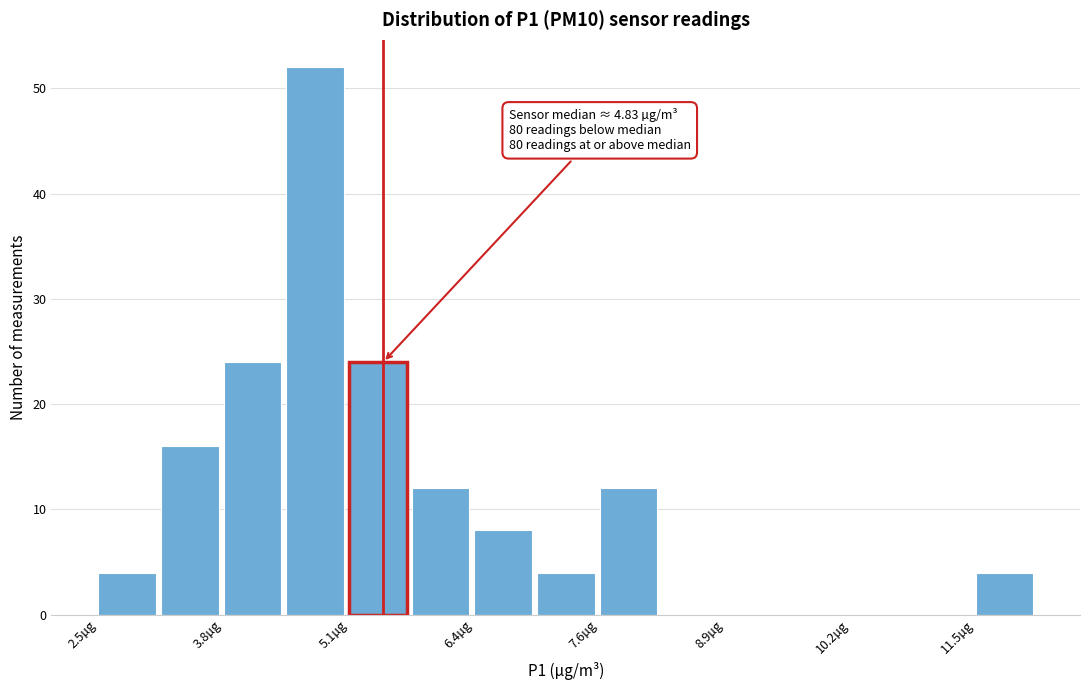

Read against the x-axis, roughly where is the centre of the tallest bar?

4.8